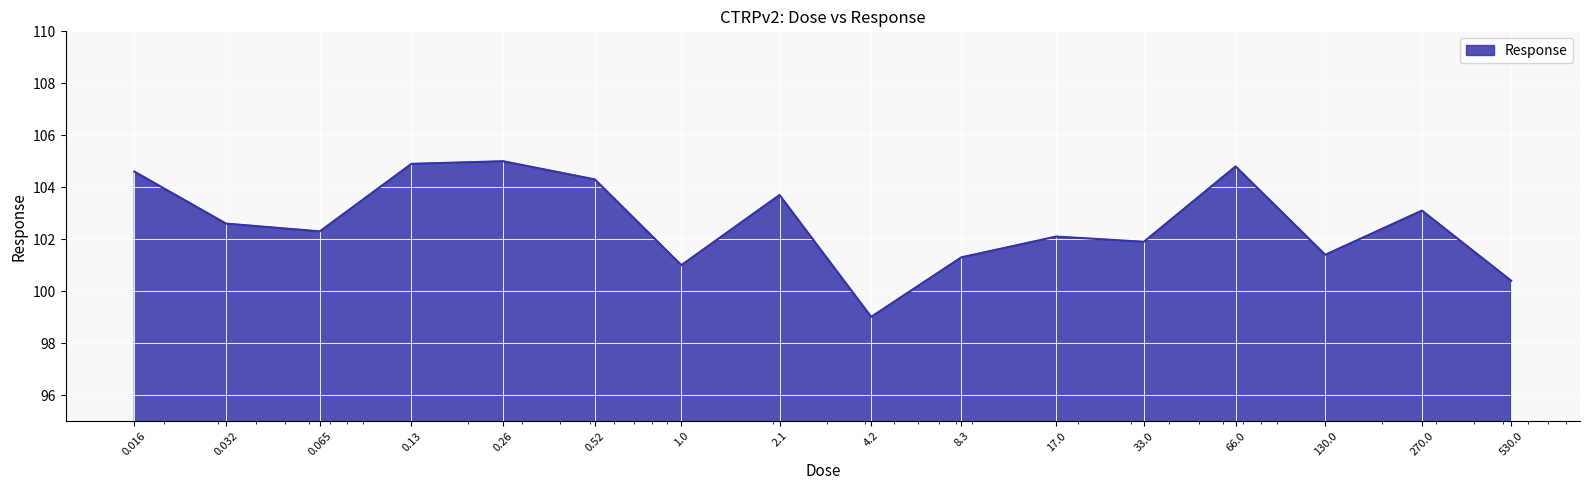

What is the difference between the maximum and minimum values?

6.0